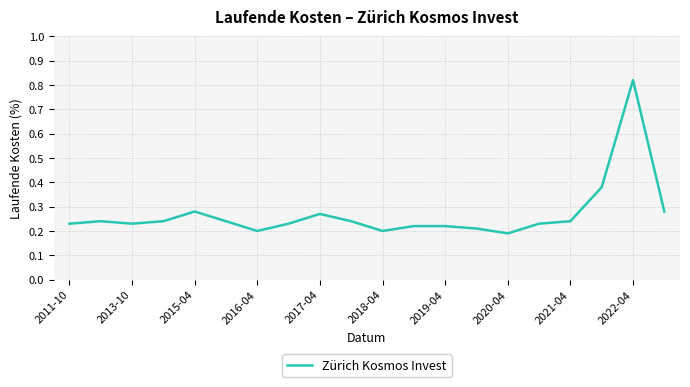

Is this an area chart (filled region under the line)?

No